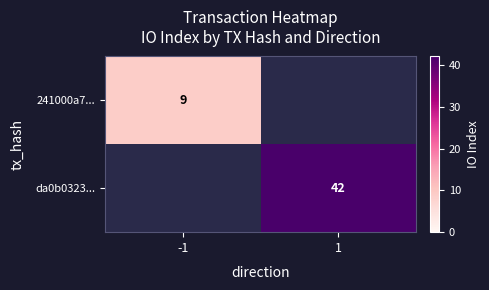

The value of 241000a7... at -1 is 9. True or false?

True